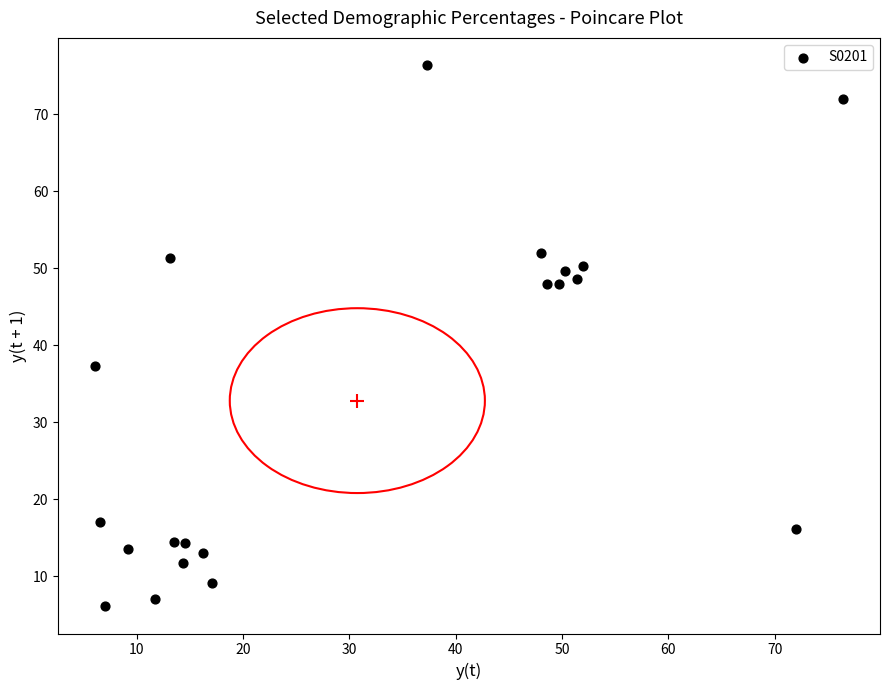

What is the range of X values (max minus min)?

70.3